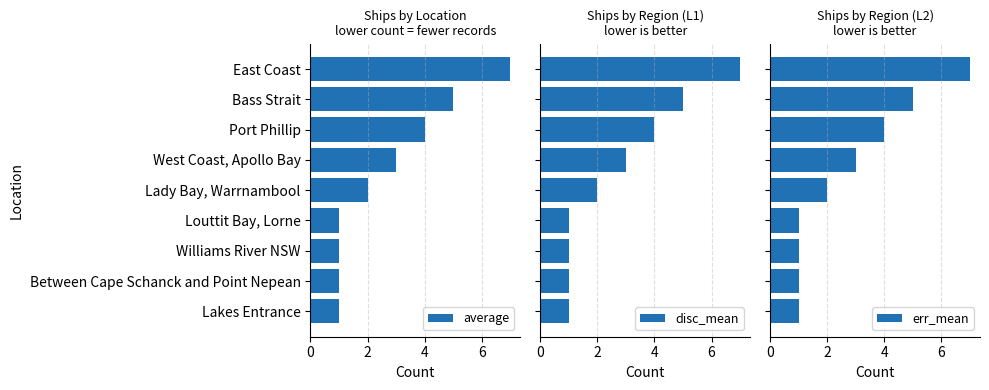

Count the err_mean values in the range 1 to 4.

7